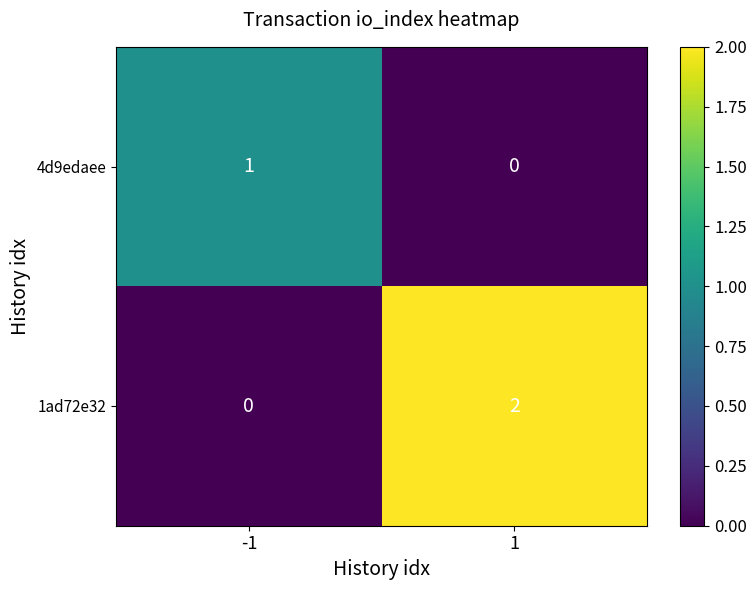

At -1, list the series in order from largest to smallest.

4d9edaee, 1ad72e32